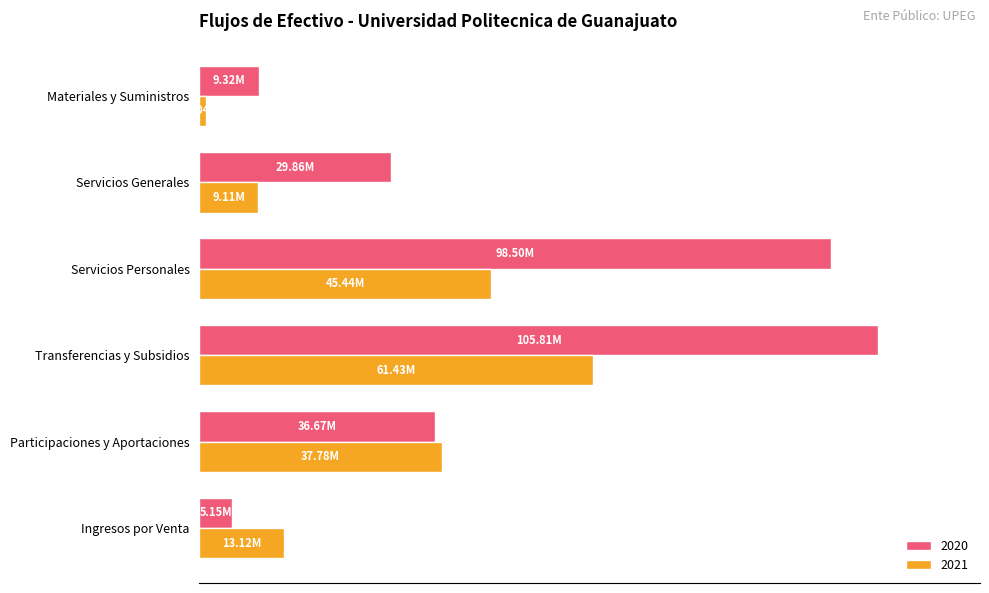

What are all the series names shown in the legend?

2020, 2021